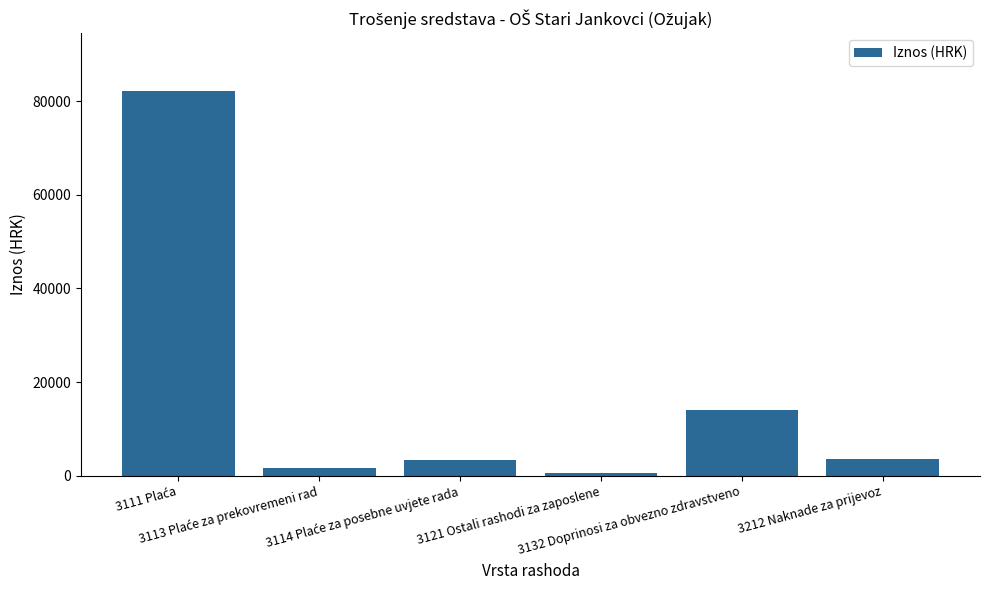

What is the greatest value displayed?

82163.4